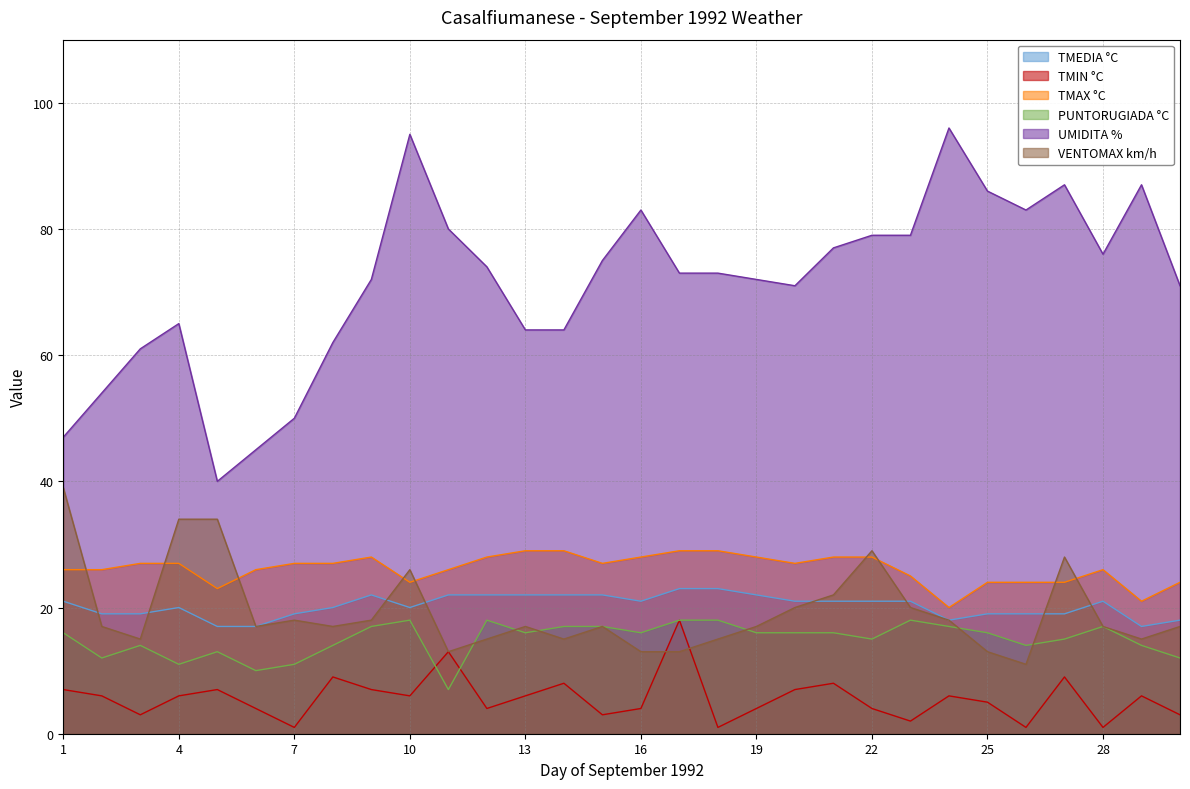

Reading left to right, extract all data points from this chart.

TMEDIA °C: 21	19	19	20	17	17	19	20	22	20	22	22	22	22	22	21	23	23	22	21	21	21	21	18	19	19	19	21	17	18
TMIN °C: 7	6	3	6	7	4	1	9	7	6	13	4	6	8	3	4	18	1	4	7	8	4	2	6	5	1	9	1	6	3
TMAX °C: 26	26	27	27	23	26	27	27	28	24	26	28	29	29	27	28	29	29	28	27	28	28	25	20	24	24	24	26	21	24
PUNTORUGIADA °C: 16	12	14	11	13	10	11	14	17	18	7	18	16	17	17	16	18	18	16	16	16	15	18	17	16	14	15	17	14	12
UMIDITA %: 47	54	61	65	40	45	50	62	72	95	80	74	64	64	75	83	73	73	72	71	77	79	79	96	86	83	87	76	87	71
VENTOMAX km/h: 39	17	15	34	34	17	18	17	18	26	13	15	17	15	17	13	13	15	17	20	22	29	20	18	13	11	28	17	15	17